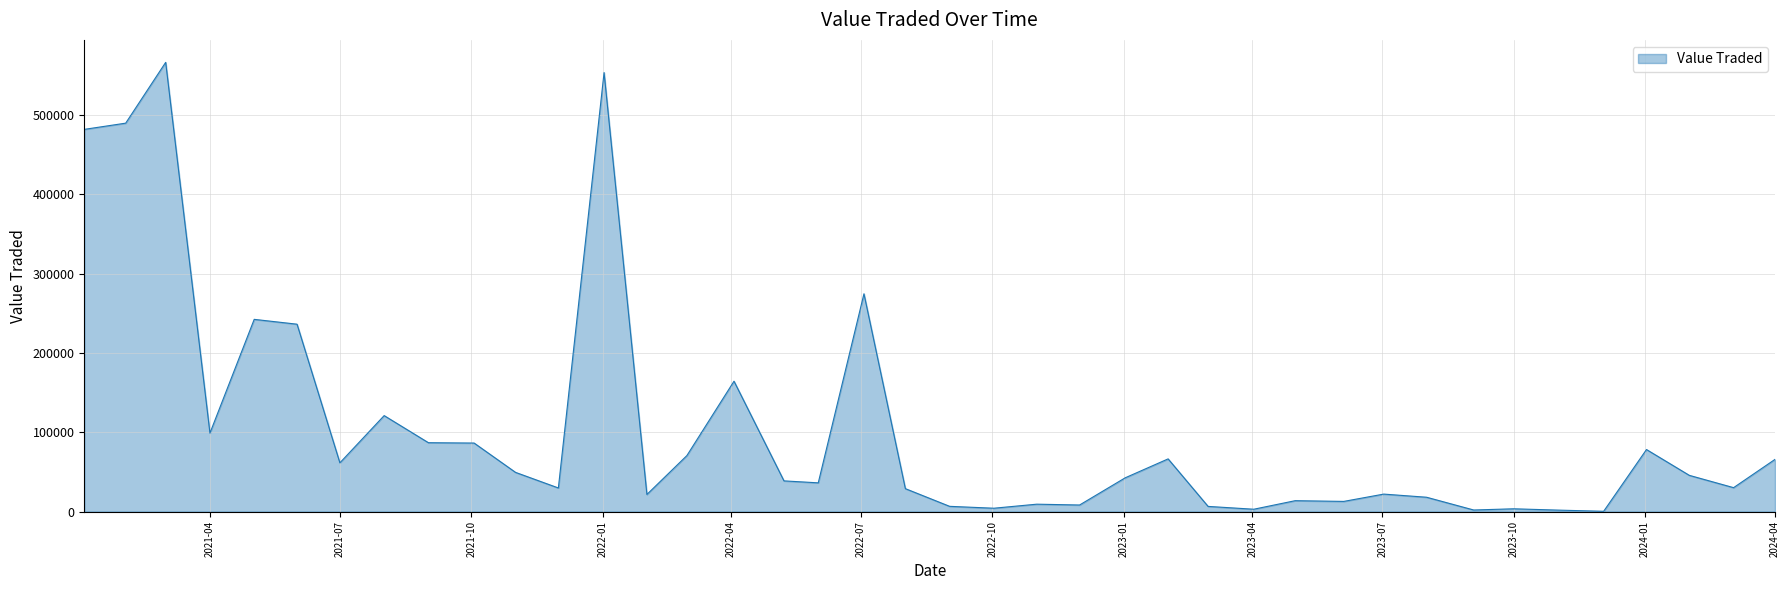

Does the chart have visible grid lines?

Yes